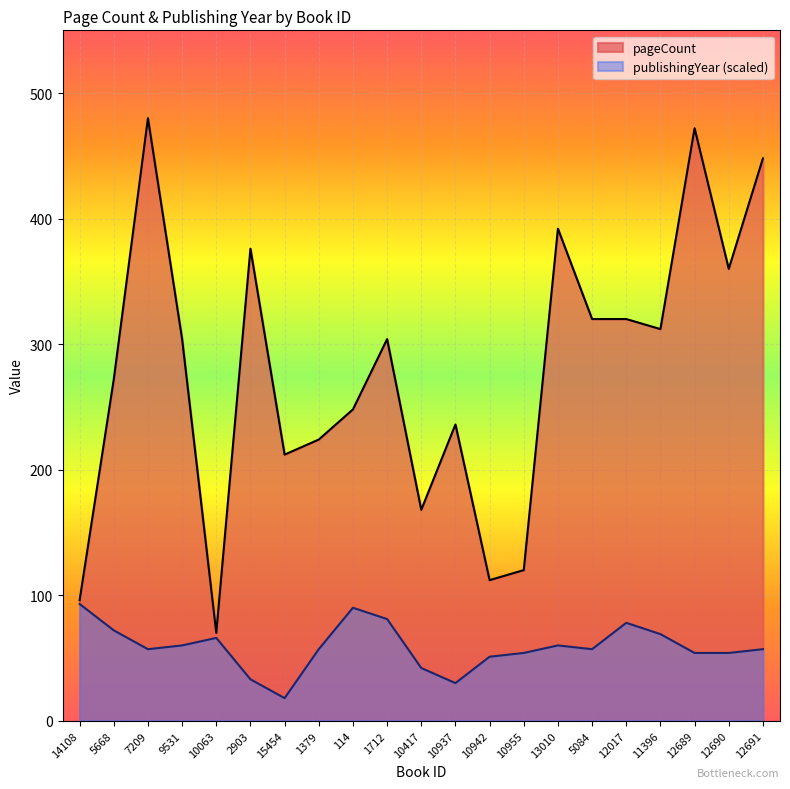

In publishingYear, how many points are higher than both neighbors (excluding endpoints)?

4